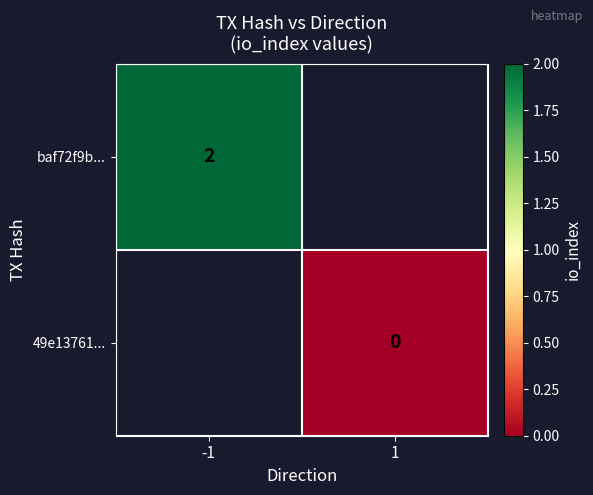

The value of baf72f9b... at -1 is 3. True or false?

False